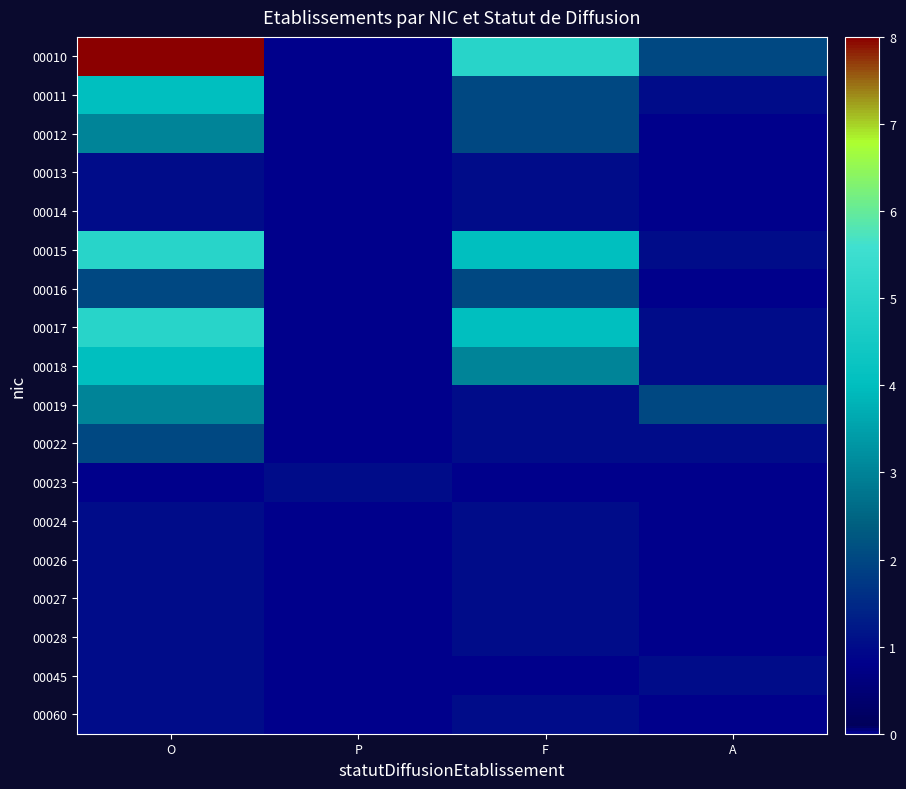

Reading left to right, what are all the values shown in this chart?

00010: O=8	P=0	F=5	A=2
00011: O=4	P=0	F=2	A=1
00012: O=3	P=0	F=2	A=0
00013: O=1	P=0	F=1	A=0
00014: O=1	P=0	F=1	A=0
00015: O=5	P=0	F=4	A=1
00016: O=2	P=0	F=2	A=0
00017: O=5	P=0	F=4	A=1
00018: O=4	P=0	F=3	A=1
00019: O=3	P=0	F=1	A=2
00022: O=2	P=0	F=1	A=1
00023: O=0	P=1	F=0	A=0
00024: O=1	P=0	F=1	A=0
00026: O=1	P=0	F=1	A=0
00027: O=1	P=0	F=1	A=0
00028: O=1	P=0	F=1	A=0
00045: O=1	P=0	F=0	A=1
00060: O=1	P=0	F=1	A=0